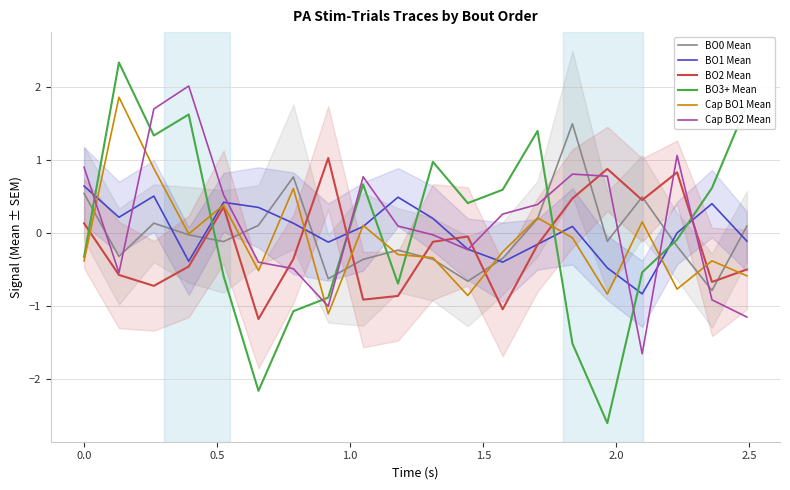

Does the chart have visible grid lines?

Yes